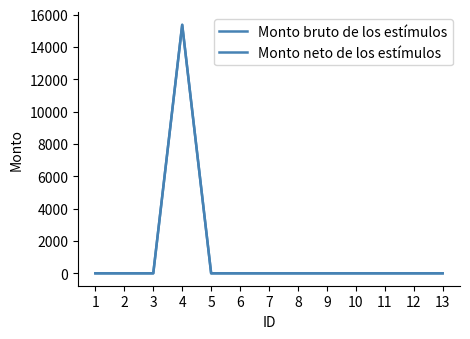

Is this an area chart (filled region under the line)?

No